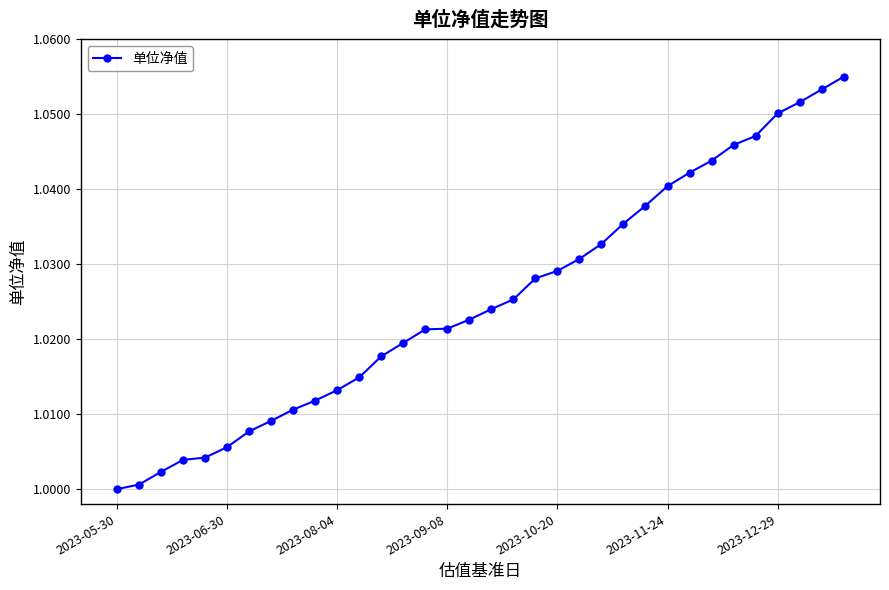

What is the sum of all values?

34.9